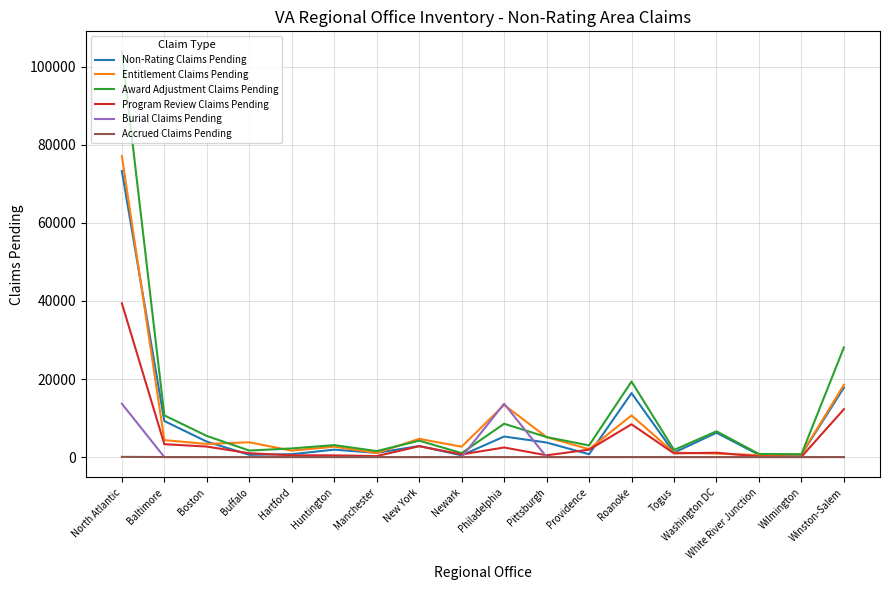

Does the chart have visible grid lines?

Yes